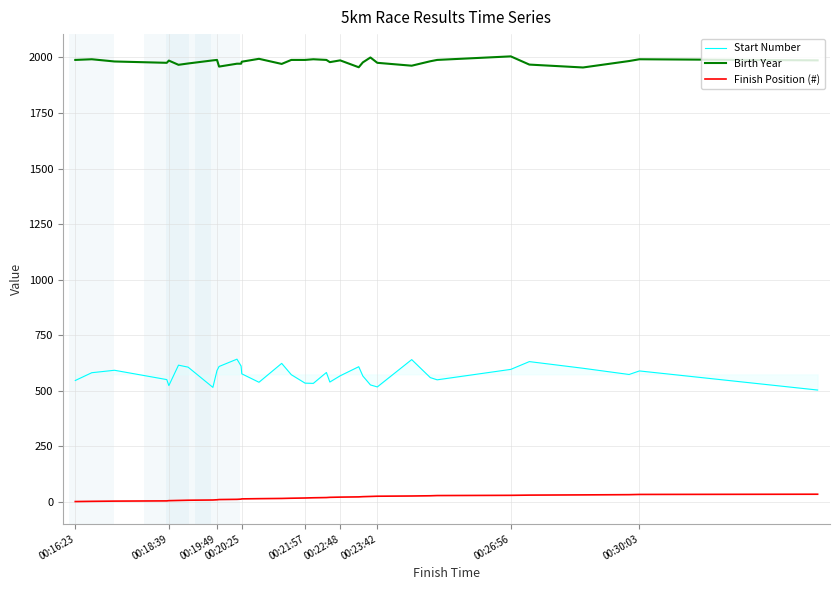

Which series has the largest range (max minus min)?

Start Number